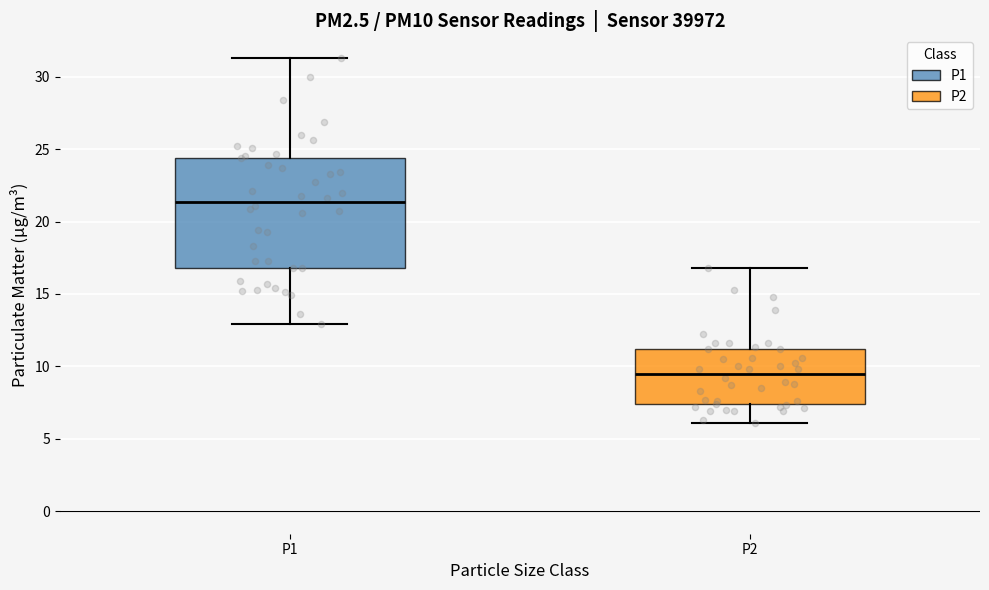

Reading left to right, transcribe this box plot: for each box, give where its median line is, the range the box spans, and where its two whiskers end, as read against the y-axis. The values are not printed on the chart, so give them approximately, as read against the axis.

P1: median 21.5, box 17.0 to 24.5, whiskers 13.0 to 31.5
P2: median 9.5, box 7.5 to 11.0, whiskers 6.0 to 17.0